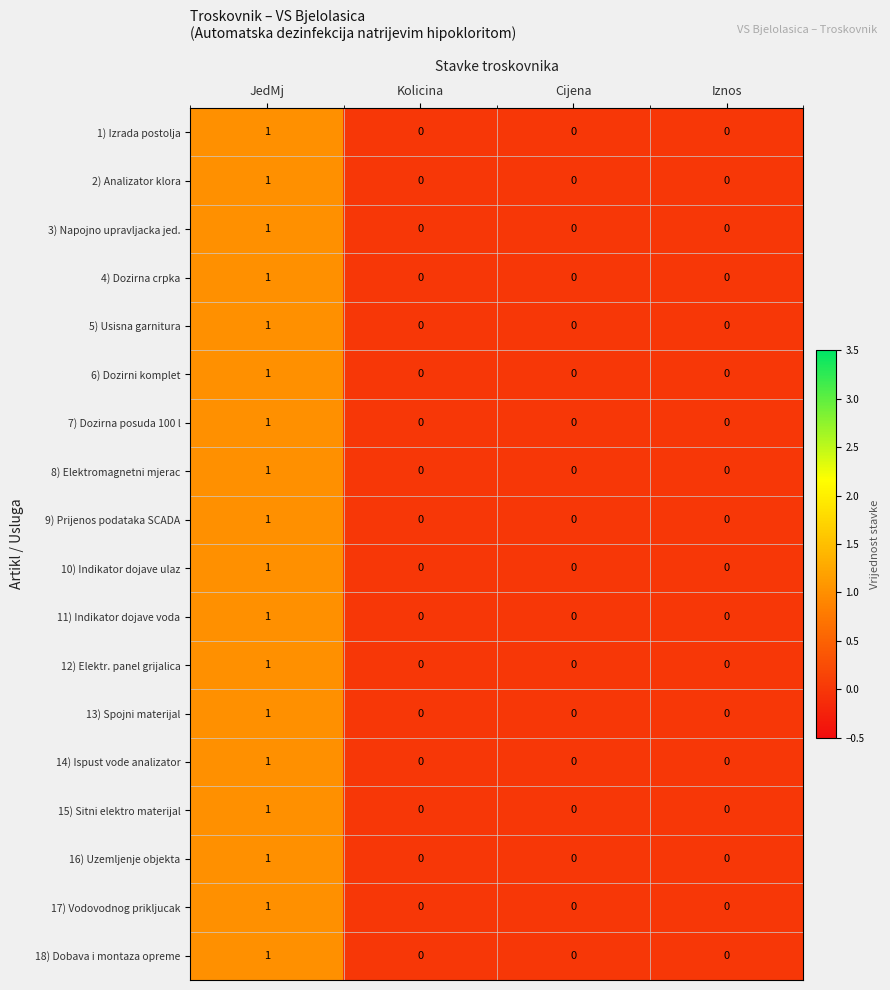

Is it true that 12) Elektr. panel grijalica equals 0 at Iznos?

True